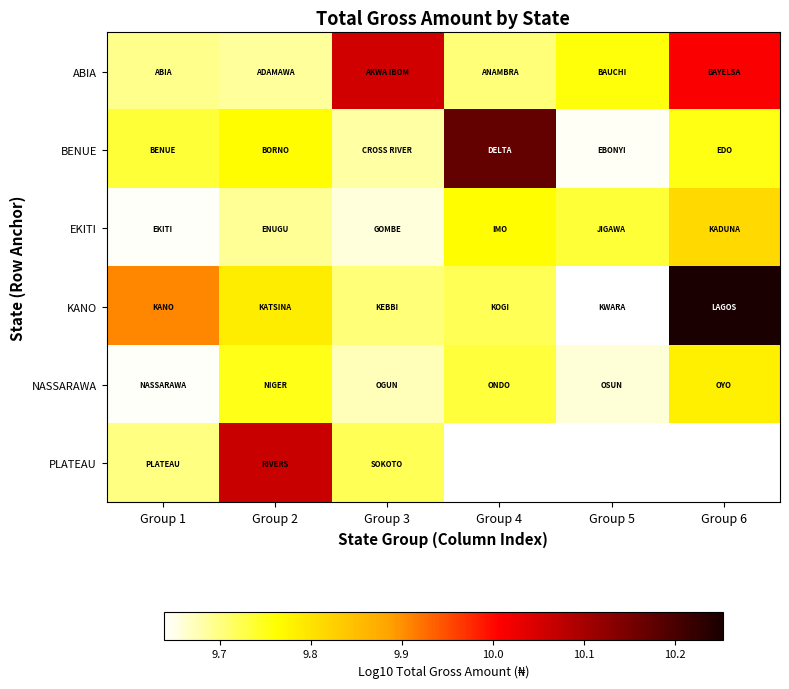

At which label does KANO reach its peak?

Group 6